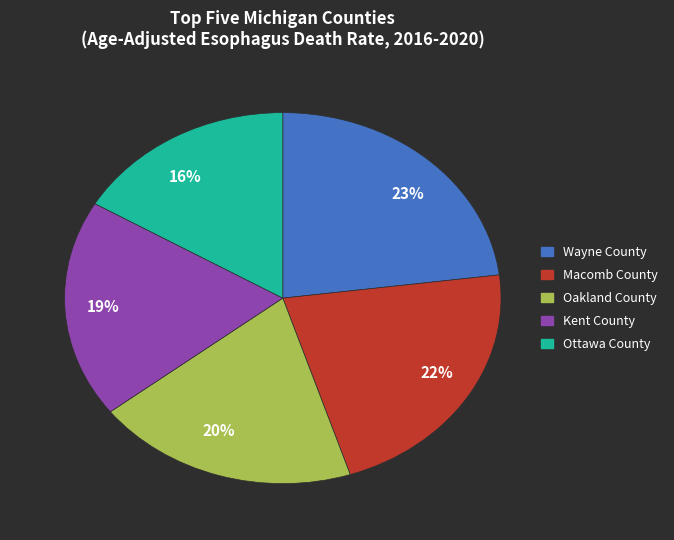

Does any single category account for the majority?

No